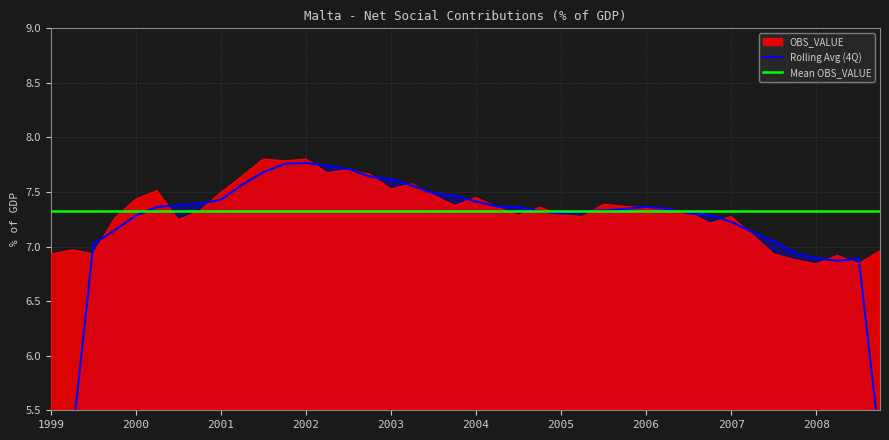

Between 31 and 37, which series saw the biggest shift?

Rolling Avg (4Q)